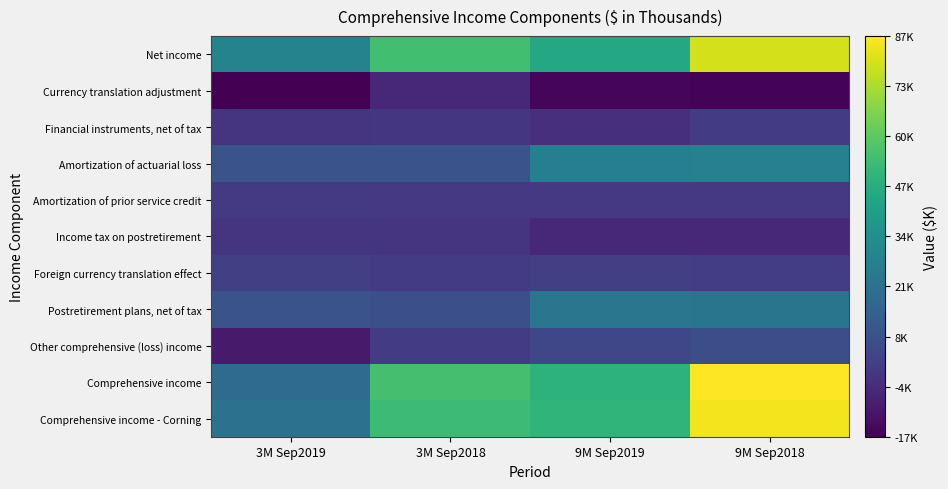

Which series changed the most between 3M Sep2019 and 3M Sep2018?

Comprehensive income